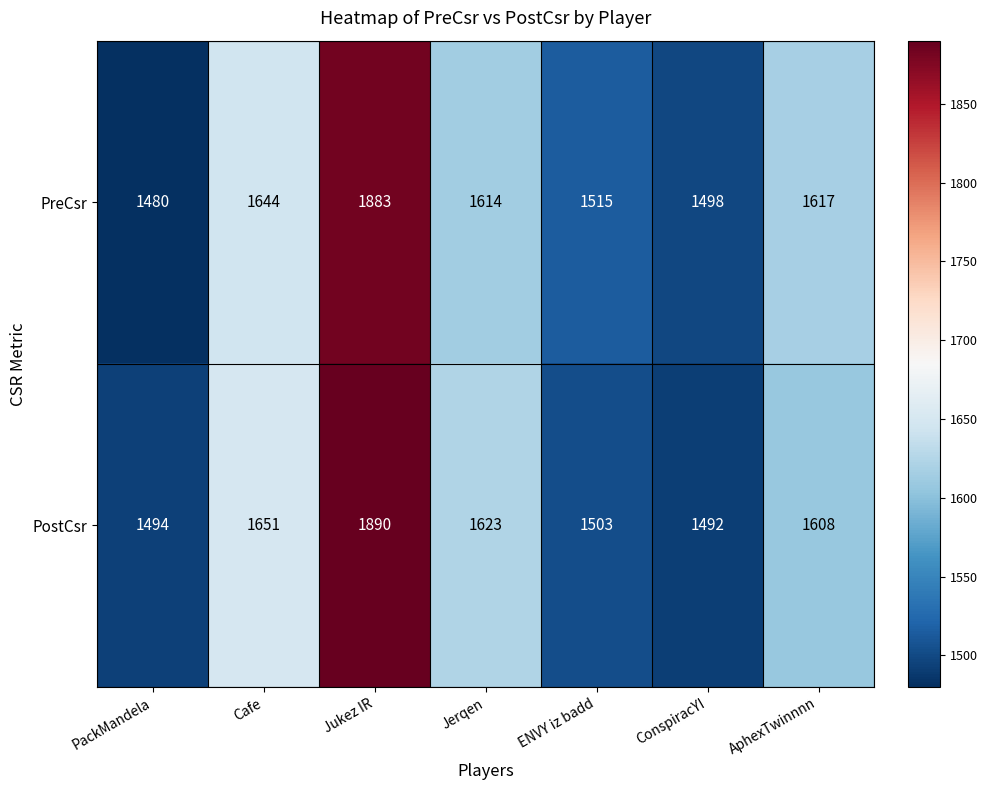

Reading left to right, list all the values displayed in this chart.

PreCsr: 1480	1644	1883	1614	1515	1498	1617
PostCsr: 1494	1651	1890	1623	1503	1492	1608